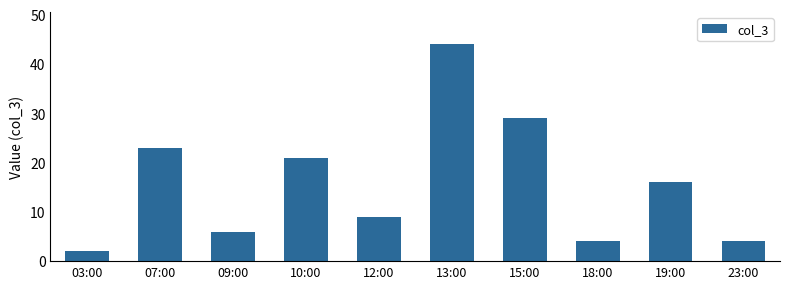

Reading right to left, transcribe all the data shown in this chart.

4	16	4	29	44	9	21	6	23	2